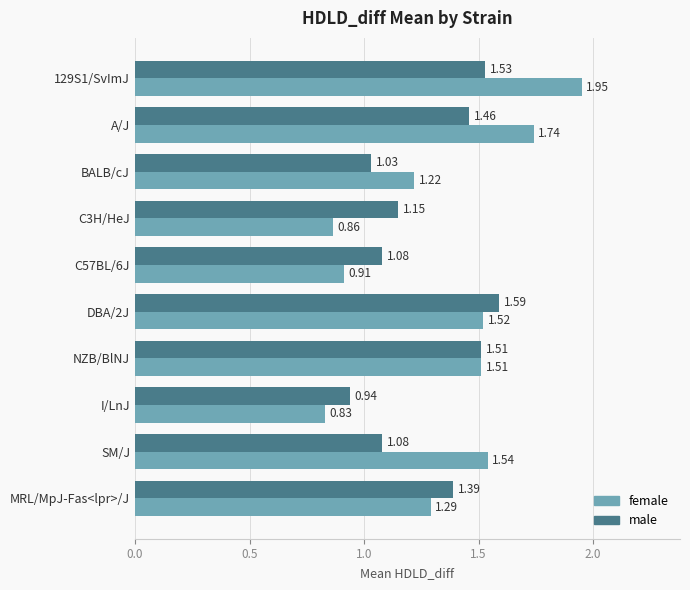

How many data points in female are less than 1?

3